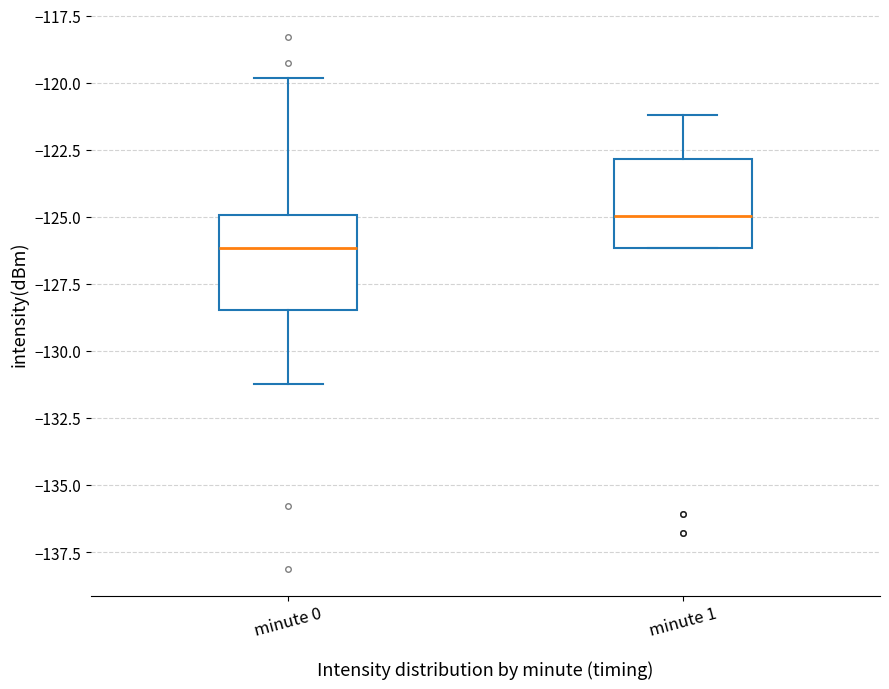

Reading left to right, read every box against the y-axis: the position of its median line, the range the box covers, and the ends of its whiskers. The values are not printed on the chart, so give them approximately, as read against the axis.

minute 0: median -126.0, box -128.5 to -125.0, whiskers -131.0 to -120.0
minute 1: median -125.0, box -126.0 to -123.0, whiskers -126.0 to -121.0